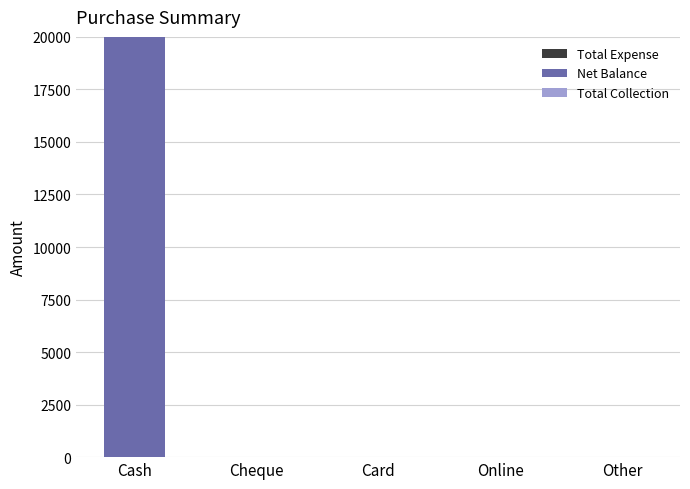

How many data points does each series have?

5